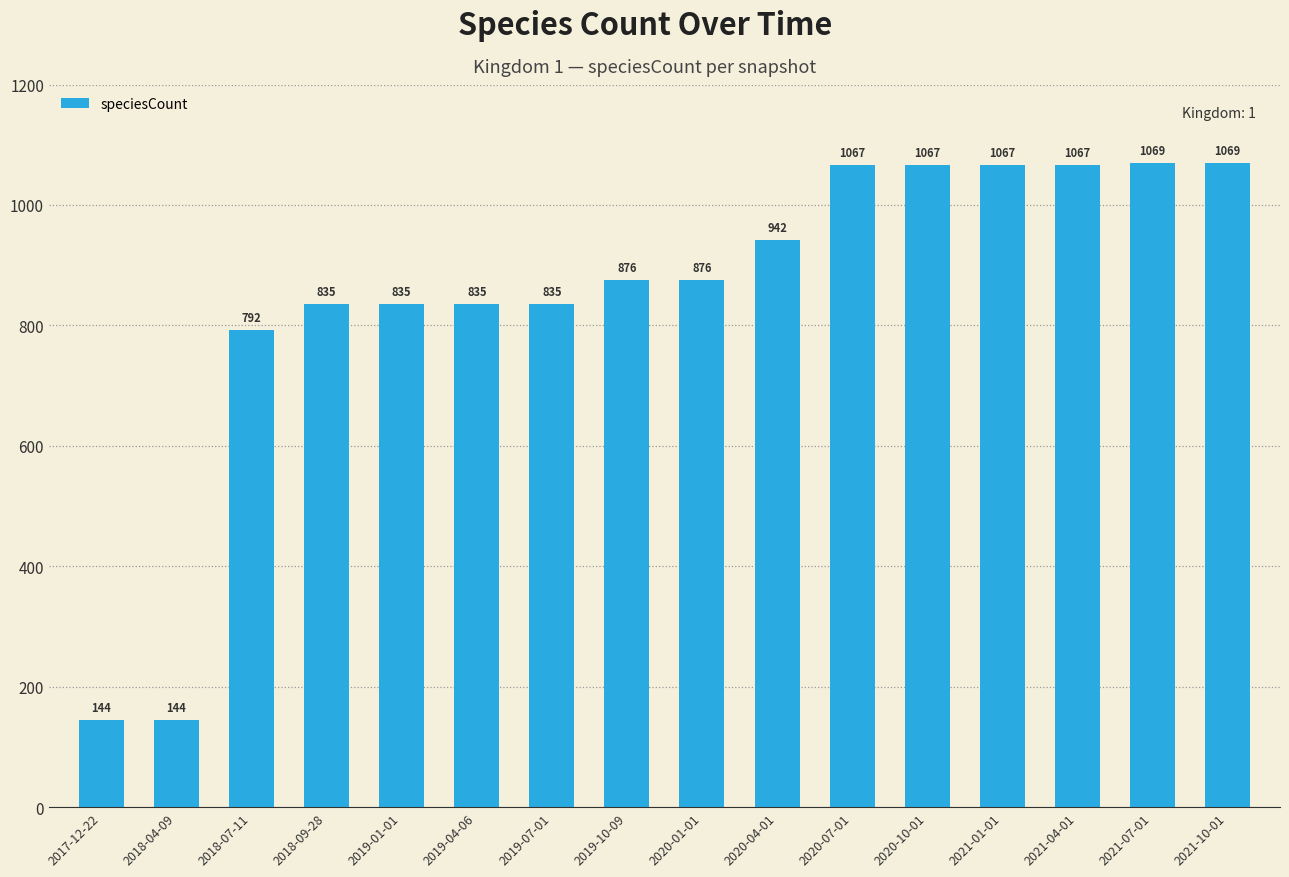

How many values are below 876?

7